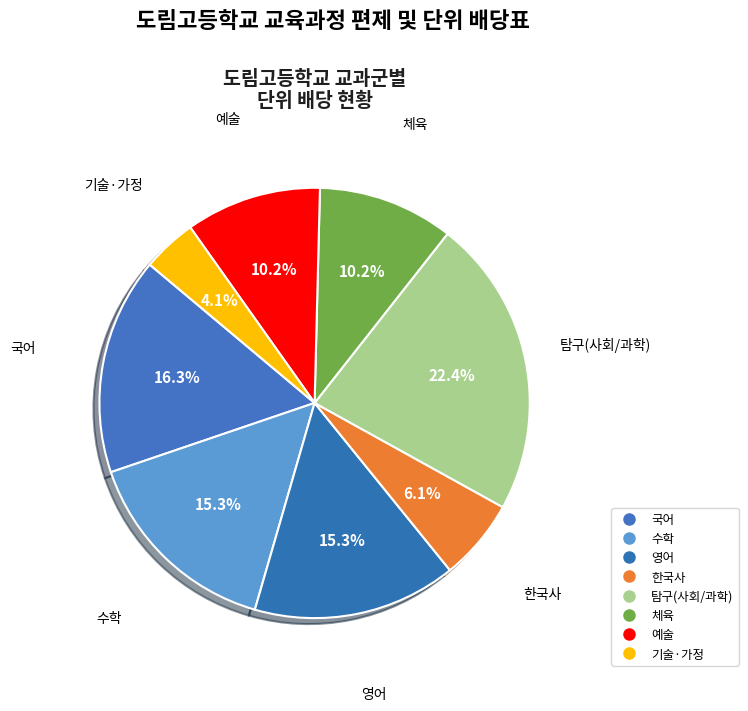

How many slices are in this pie chart?

8